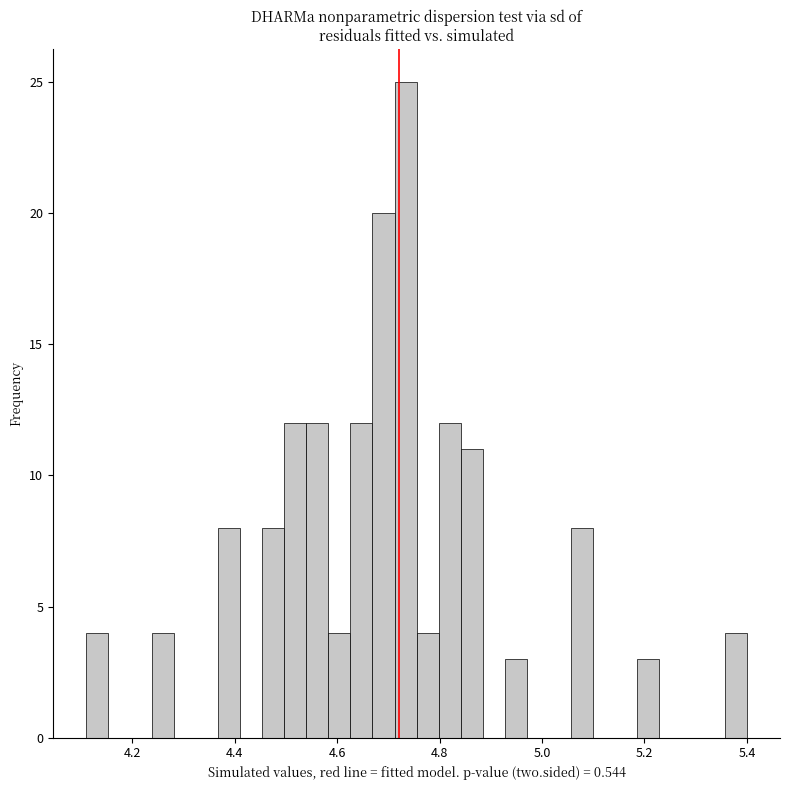

Around what value on the x-axis is the tallest bar? Give the approximate position of its centre, as read against the axis.

4.74